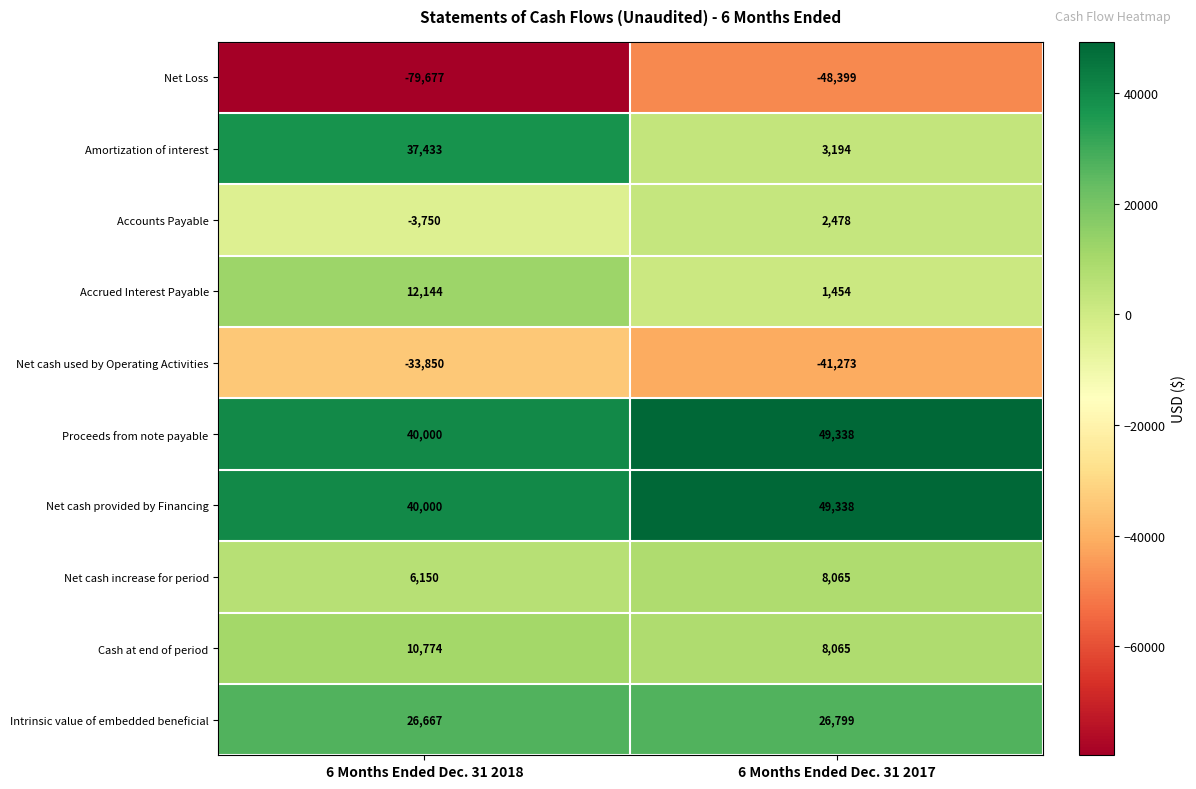

What is the smallest value displayed?

-79677